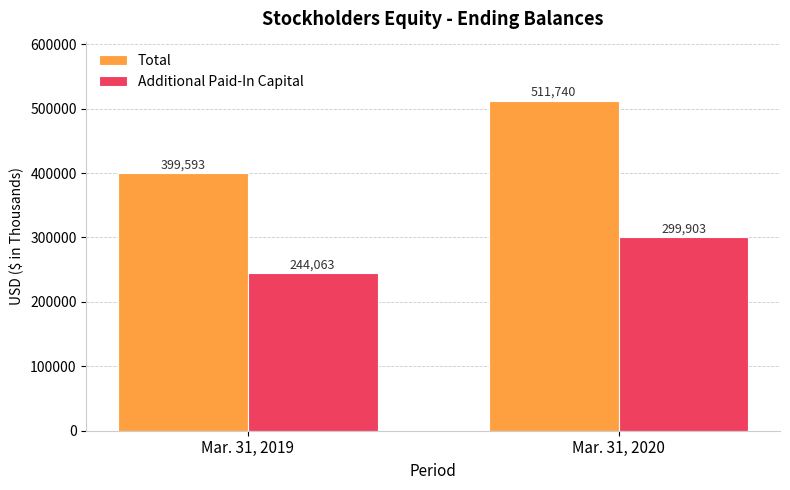

What is the minimum value for Total?

399593